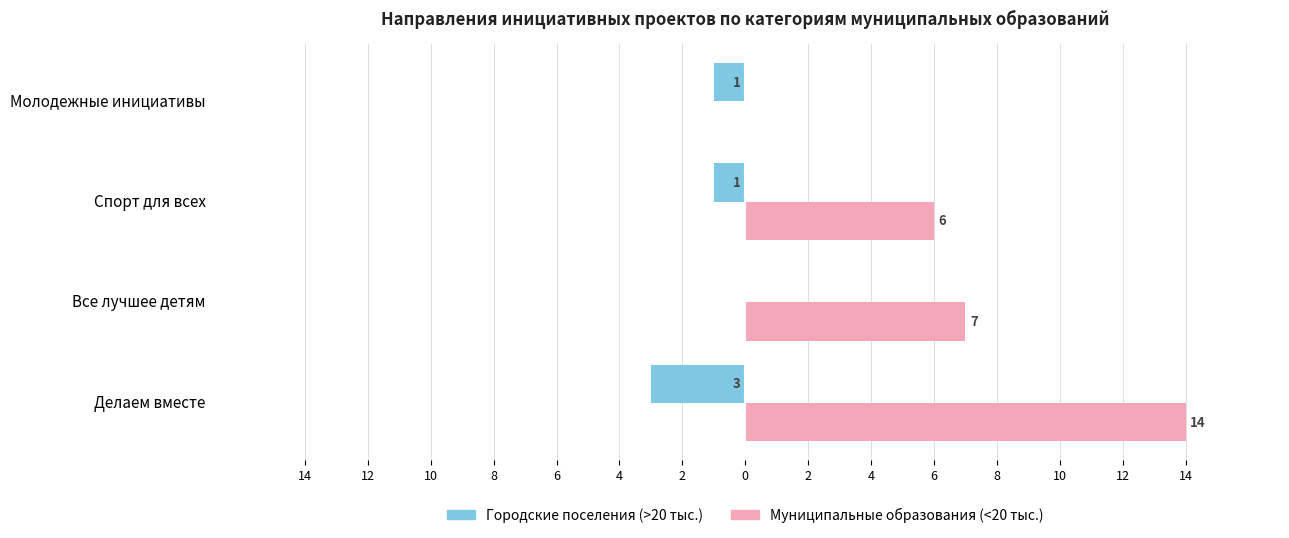

What are all the series names shown in the legend?

Городские поселения (>20 тыс.), Муниципальные образования (<20 тыс.)